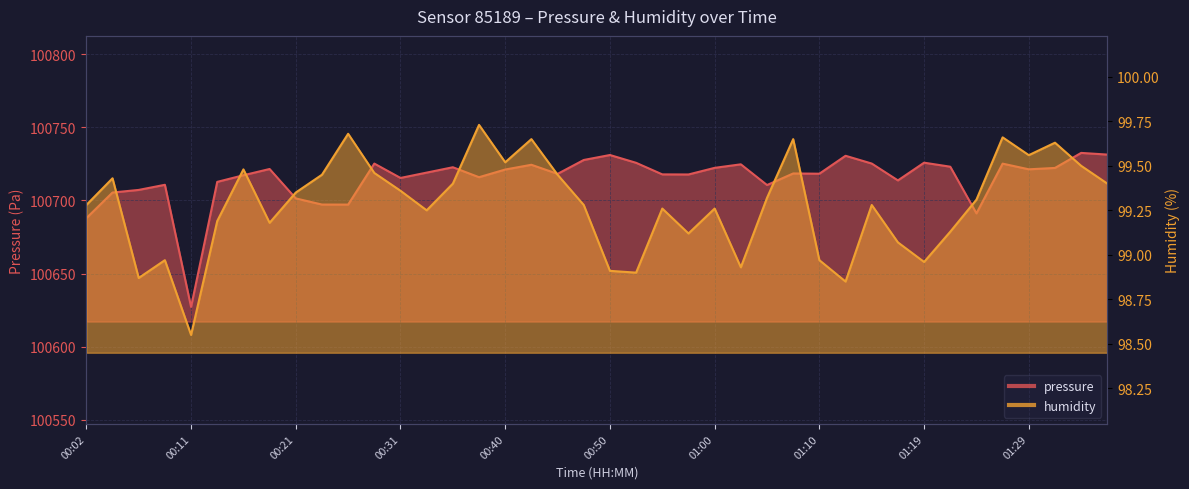

True or false: humidity and pressure cross at least once.

False